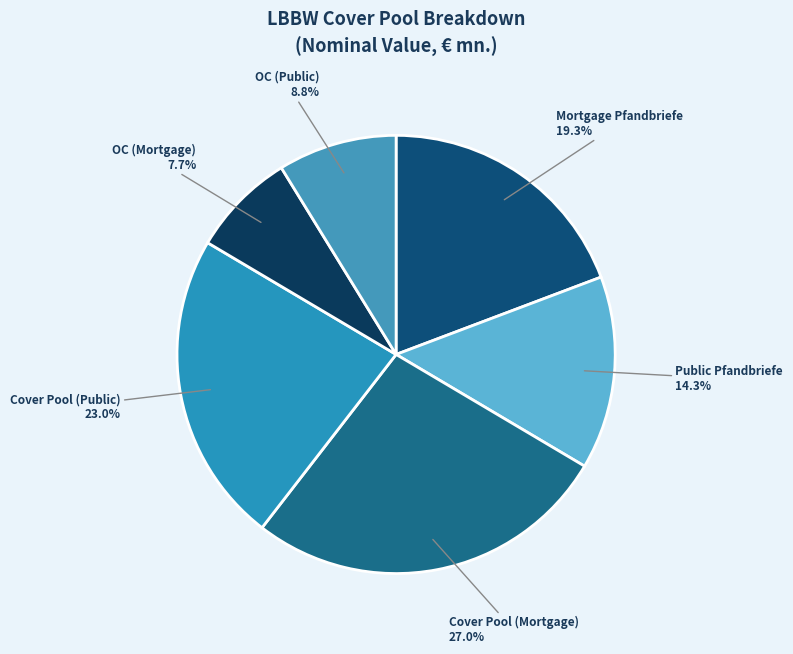

Is Cover Pool (Public) the majority of the pie?

No